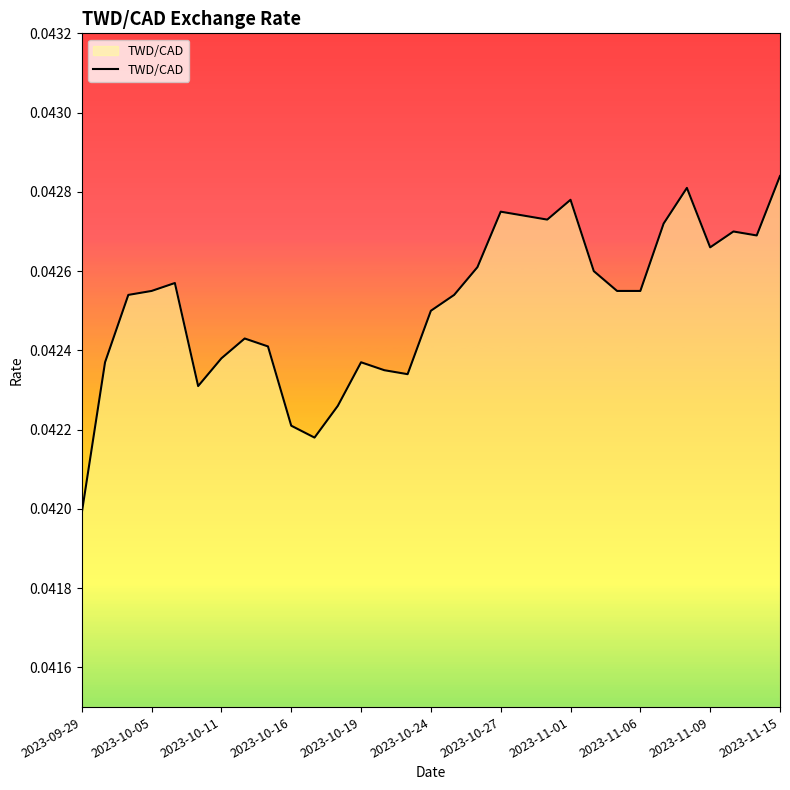

Is this an area chart (filled region under the line)?

Yes